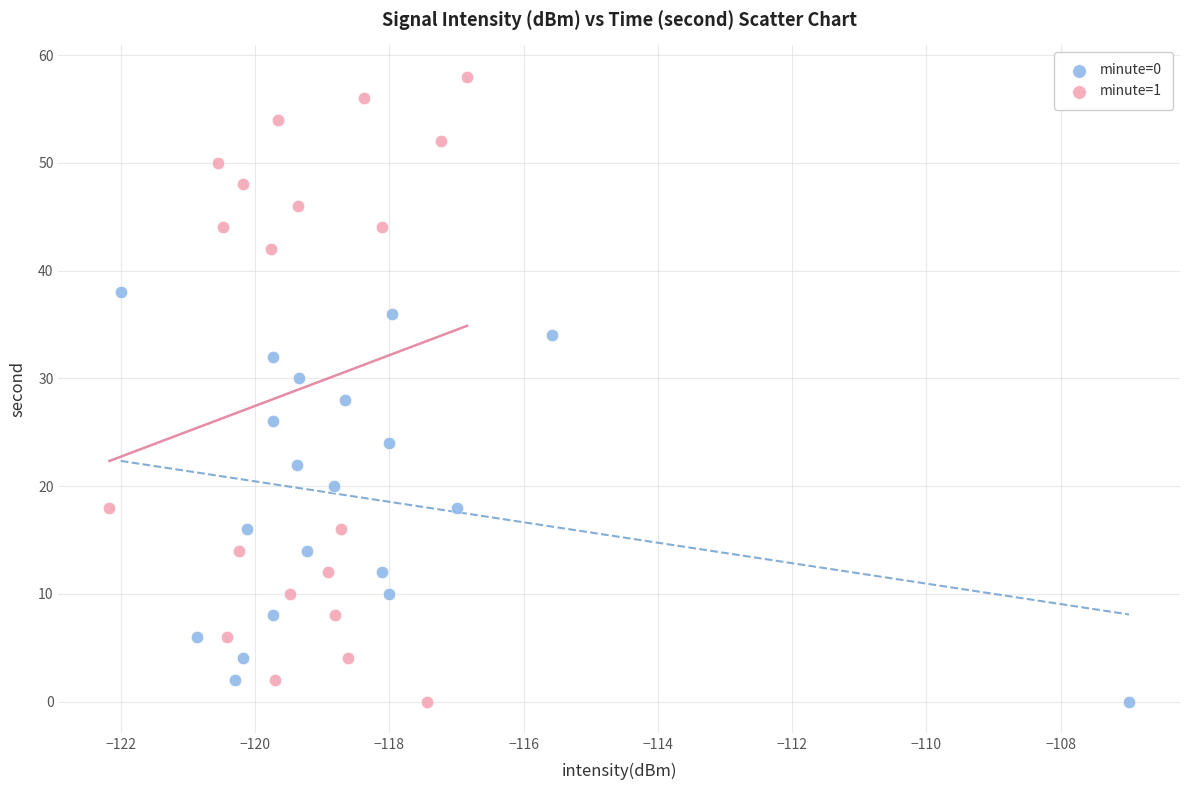

Which series contains the highest Y value?

minute=1